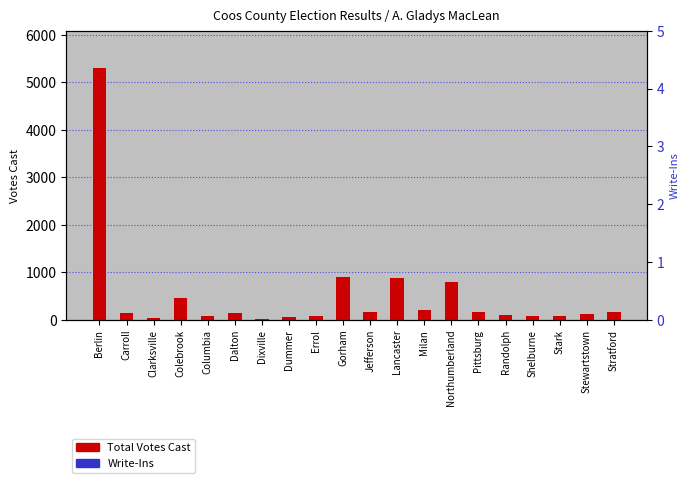

What is the label of the 9th bar from the left?

Errol